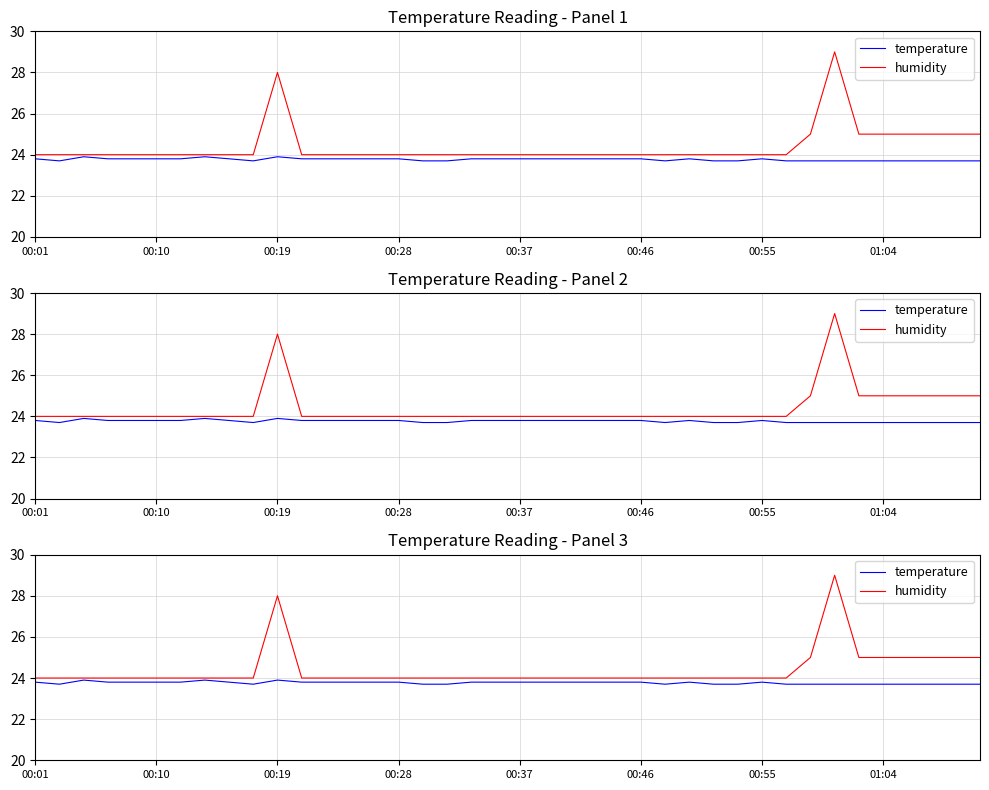

What is the spread (max minus min) of values at 00:37?

0.2